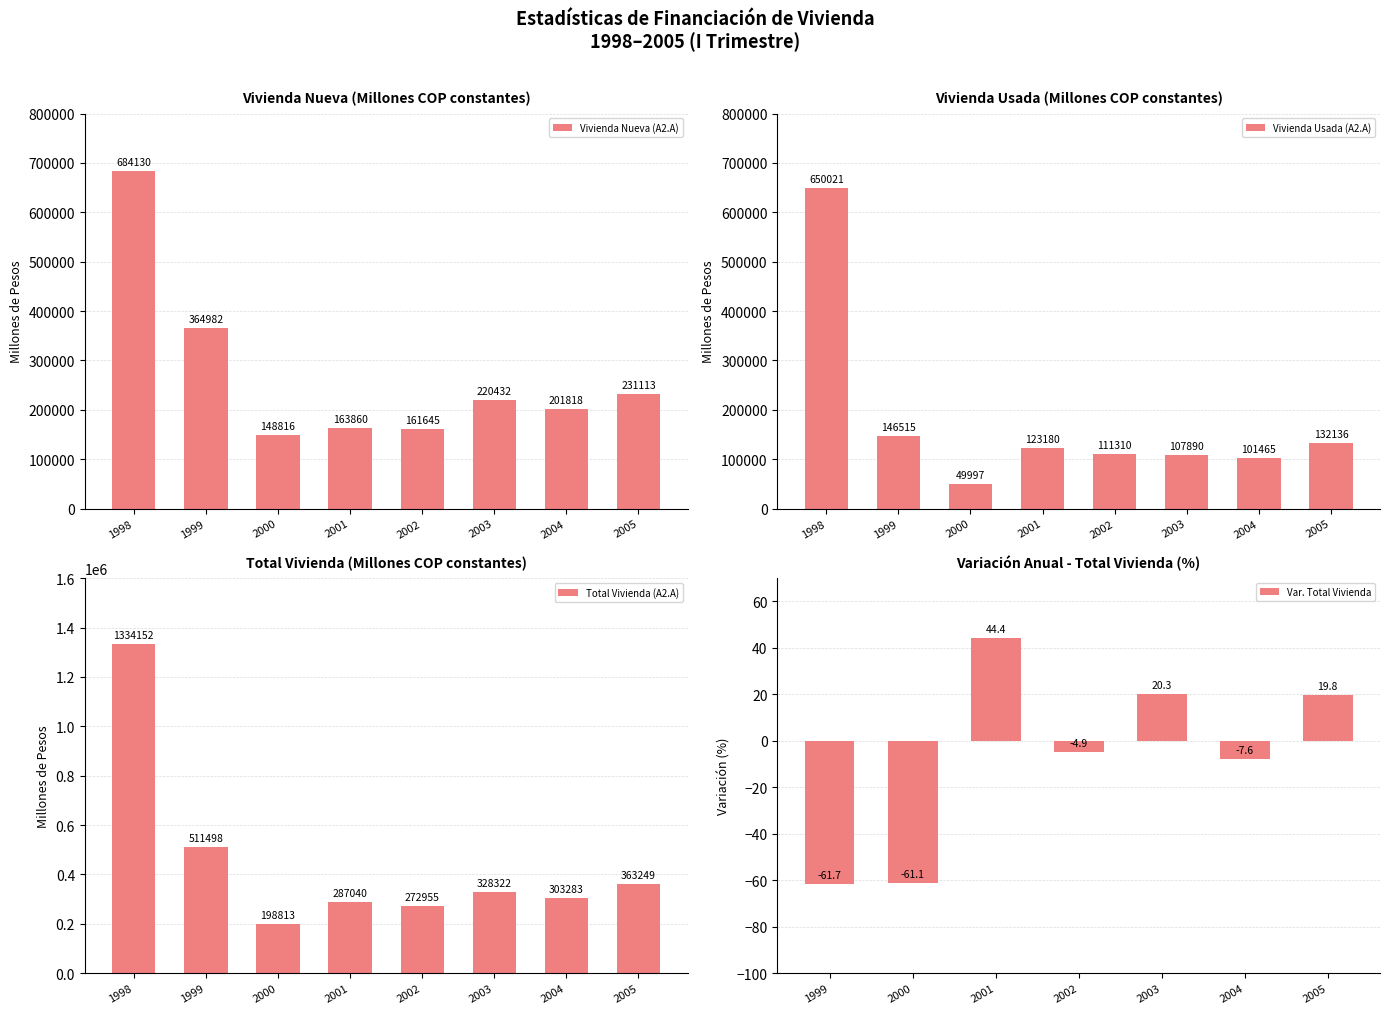

Is it true that Vivienda Nueva (A2.A) equals 161645.0 at 2002?

True